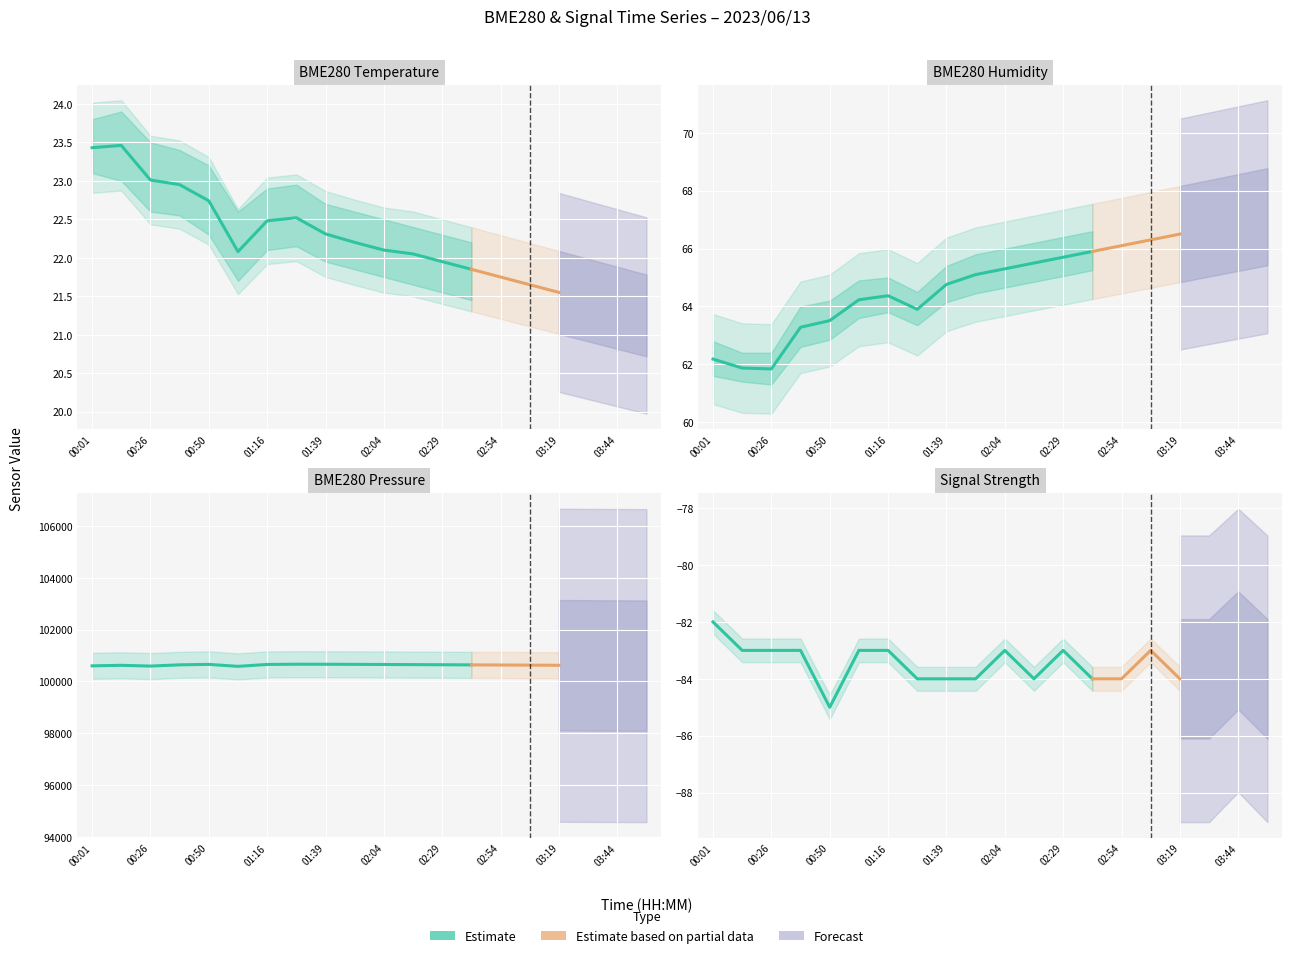

What is the value of the BME280_pressure_norm point at the 4th from the left?

100641.5